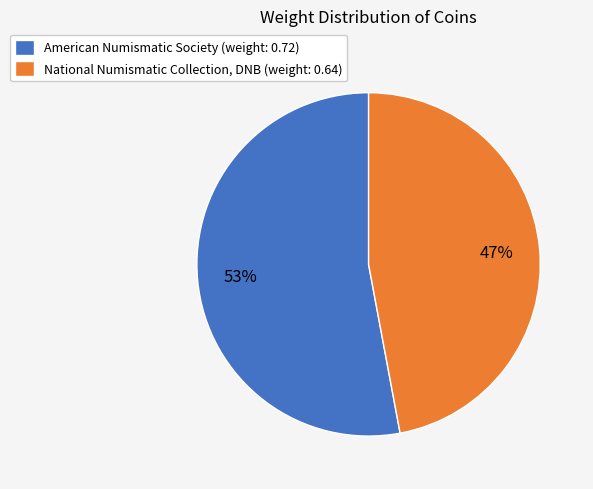

Does any single category account for the majority?

Yes